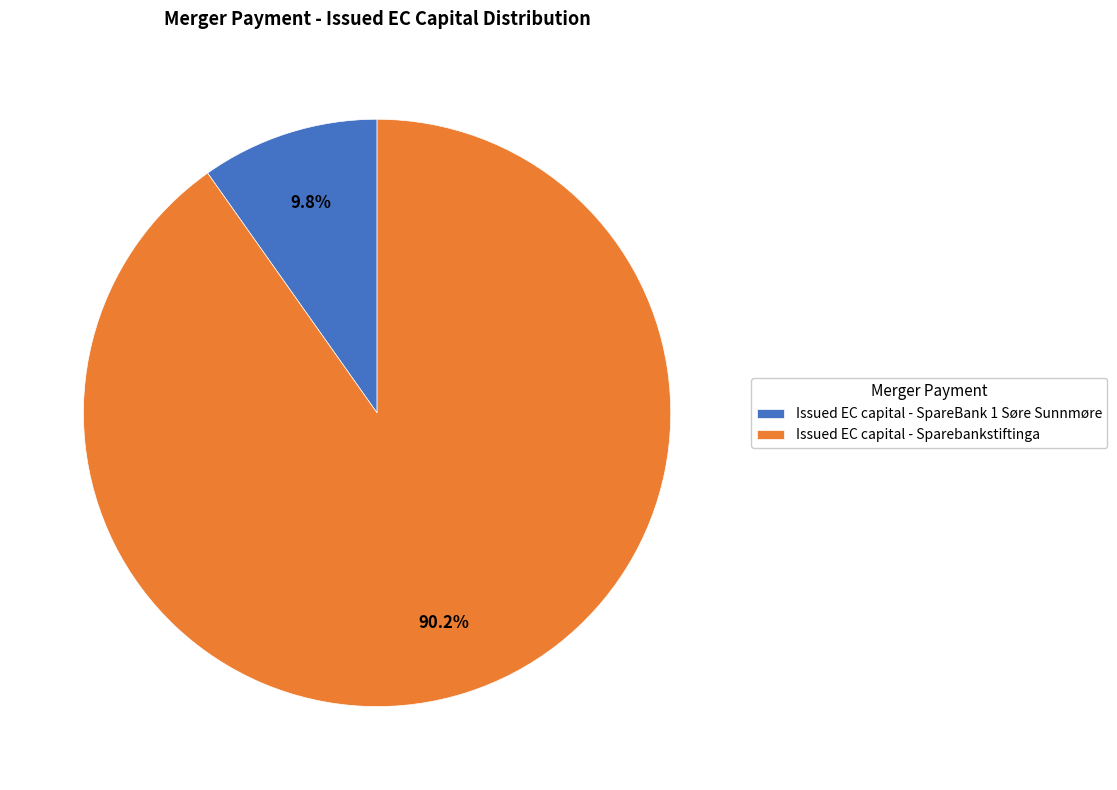

To the nearest percent, what portion does Issued EC capital - SpareBank 1 Søre Sunnmøre represent?

10%